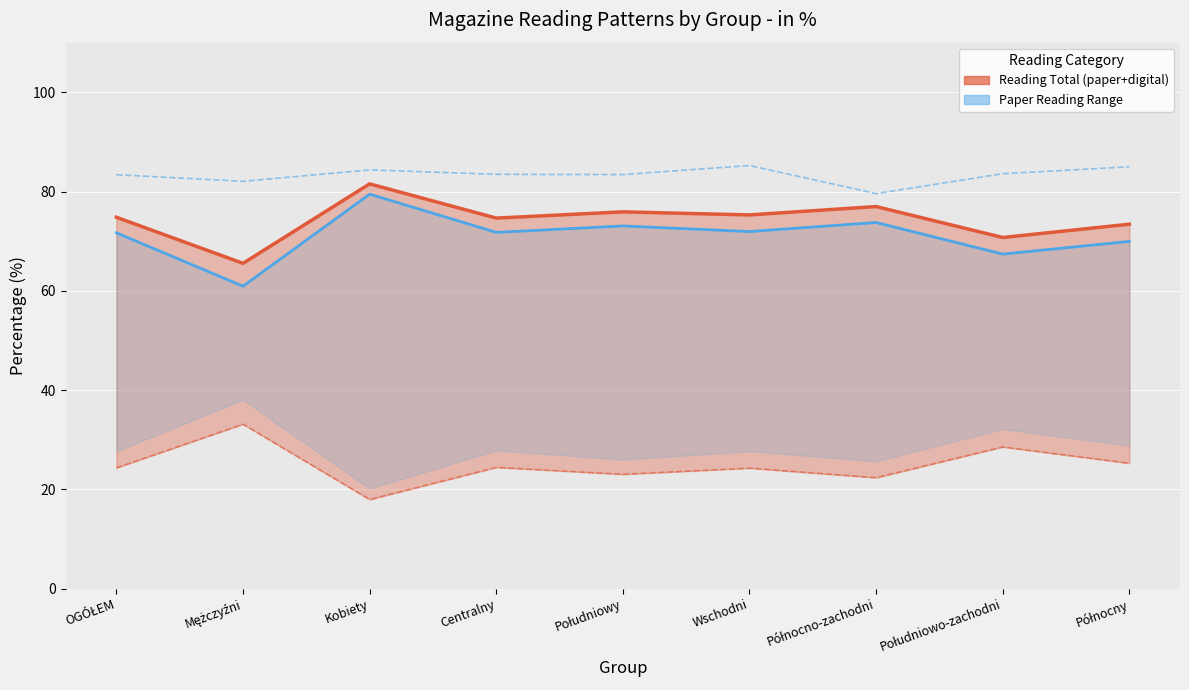

How many interior local valleys does the reading total (line) series have?

4